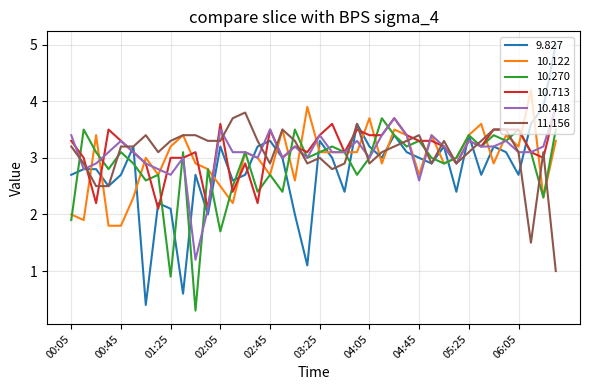

Reading left to right, list all the values displayed in this chart.

9.827: 2.7	2.8	2.8	2.5	2.7	3.2	0.4	2.2	2.1	0.6	2.7	2.0	3.2	2.6	2.7	3.2	3.3	3.0	2.0	1.1	3.3	3.0	2.4	3.6	3.2	3.0	3.4	3.1	3.0	2.9	3.2	2.4	3.4	2.7	3.2	3.1	2.7	3.6	3.9	5.0
10.122: 2.0	1.9	3.4	1.8	1.8	2.3	3.0	2.7	3.2	3.4	2.9	2.8	2.5	2.2	3.1	3.0	2.7	3.5	2.6	3.9	3.1	3.1	3.1	3.1	3.7	2.9	3.5	3.4	2.7	3.4	2.9	3.0	3.4	3.6	2.9	3.4	3.2	4.2	2.3	3.3
10.270: 1.9	3.5	3.1	2.8	3.1	2.9	2.6	2.7	0.9	3.1	0.3	2.8	1.7	2.5	3.1	2.4	2.7	2.4	3.5	3.0	3.1	3.2	3.1	2.7	3.0	3.7	3.4	3.2	3.3	3.0	2.9	3.0	3.4	3.2	3.4	3.3	3.5	3.1	2.3	3.5
10.713: 3.3	3.0	2.2	3.5	3.3	3.1	2.9	2.1	3.0	3.0	3.1	2.1	3.6	2.4	2.9	2.2	3.5	3.0	3.2	3.1	3.4	3.6	3.1	3.5	3.4	3.4	3.7	3.4	3.3	3.3	3.2	2.9	3.3	3.2	3.5	3.5	3.5	3.1	3.0	3.9
10.418: 3.4	2.8	2.9	3.1	3.3	3.1	2.9	2.8	2.7	3.0	1.2	2.1	3.5	3.1	3.1	3.0	3.5	3.0	3.2	3.0	3.4	3.1	3.1	3.3	3.0	3.4	3.7	3.4	2.6	3.4	3.2	2.9	3.3	3.2	3.2	3.3	3.1	3.1	3.2	3.9
11.156: 3.2	2.9	2.5	2.5	3.2	3.2	3.4	3.1	3.3	3.4	3.4	3.3	3.3	3.7	3.8	3.3	2.9	3.5	3.3	2.9	3.0	2.8	2.9	3.6	2.9	3.1	3.2	3.3	3.4	2.9	3.3	2.9	3.1	3.3	3.5	3.5	3.1	1.5	3.1	1.0